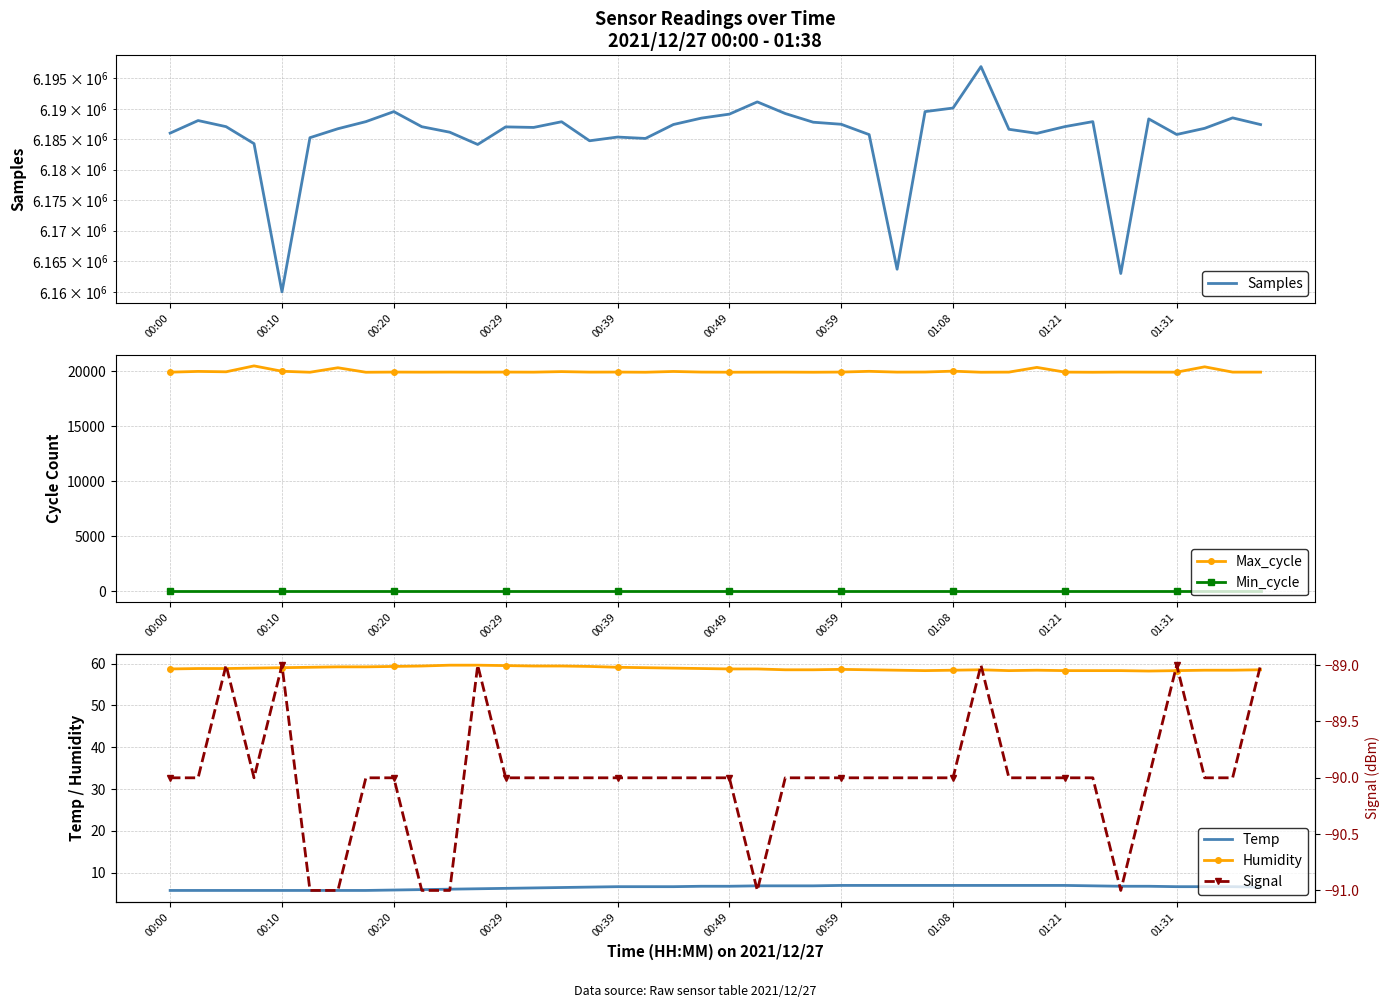

True or false: Samples and Temp intersect in this chart.

False